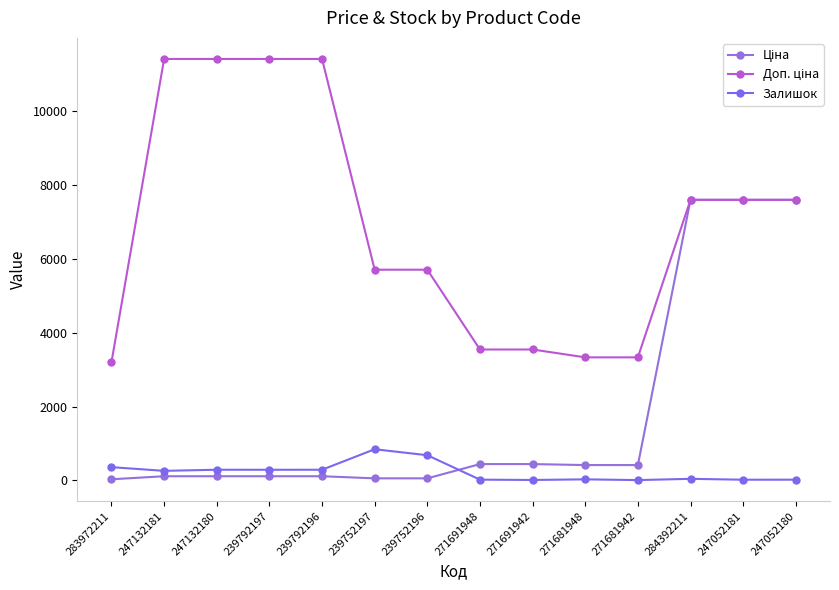

What is the difference between the Ціна values at 271691942 and 271681942?

26.6